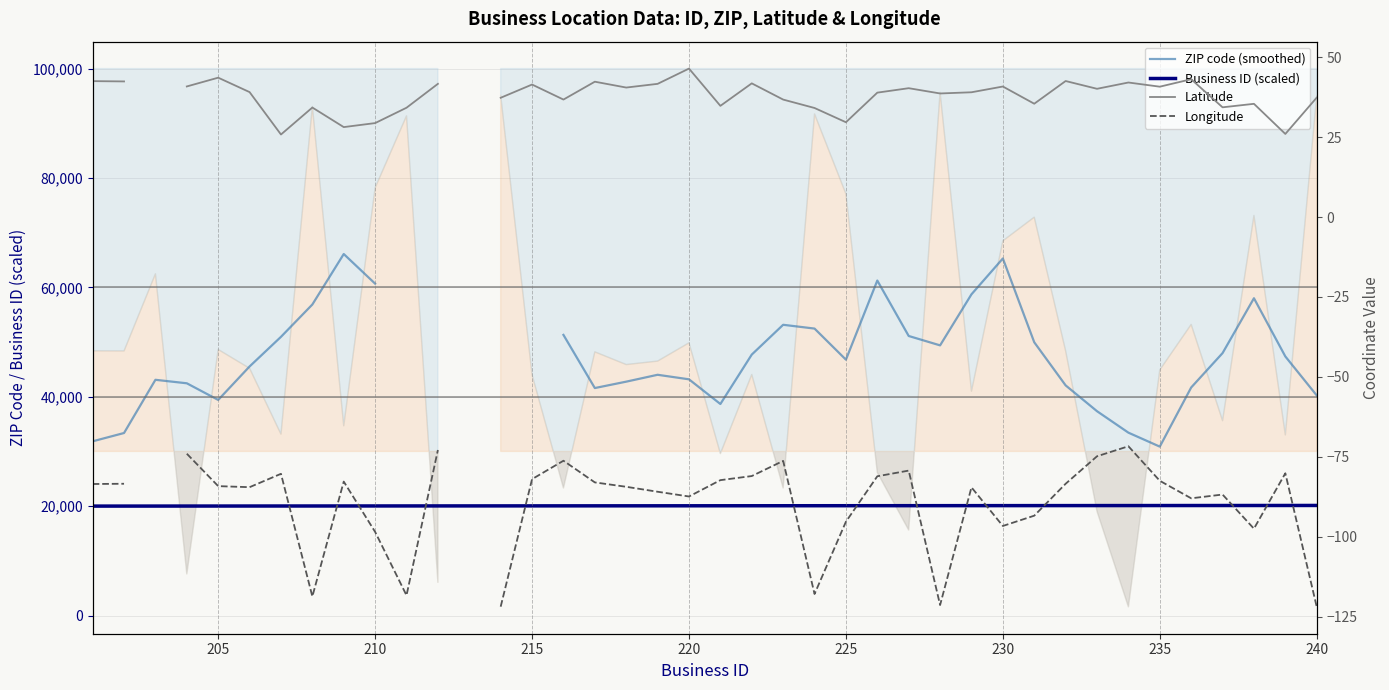

Rank the series by their maximum value, from highest to lowest.

ZIP code (smoothed), Business ID (scaled), Latitude, Longitude